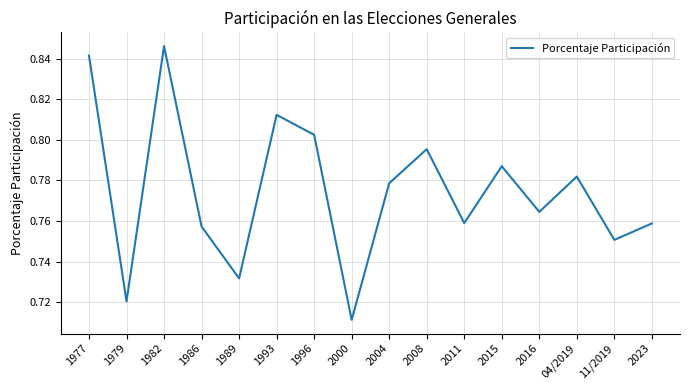

The chart shows a value of 1.2 at 11/2019. True or false?

False